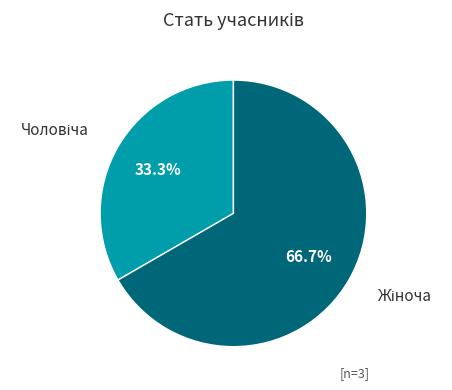

Is there any slice that represents more than half of the pie?

Yes